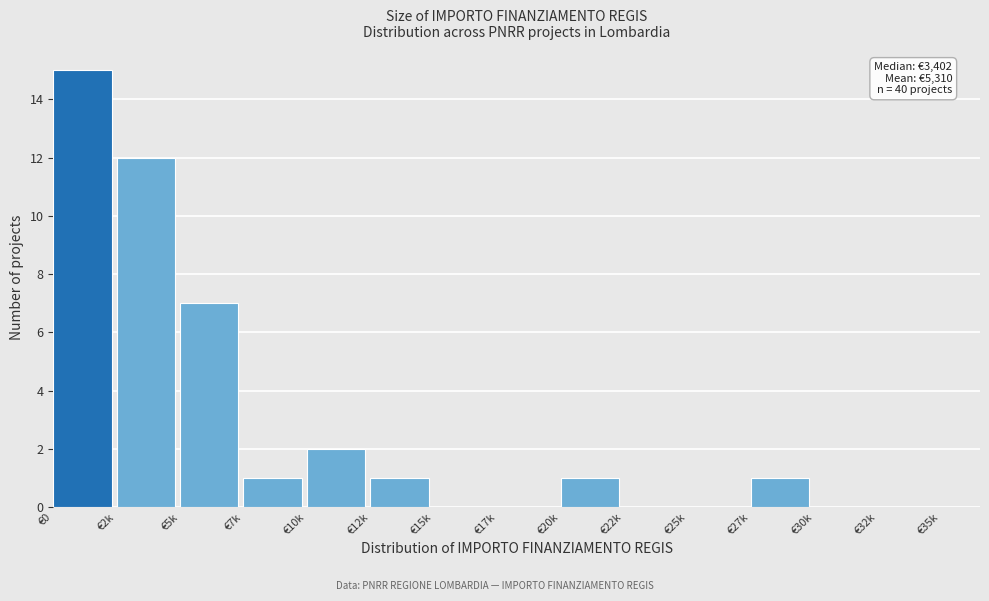

Reading left to right, extract all data points from this chart.

€0=15	€2k=12	€5k=7	€7k=1	€10k=2	€12k=1	€15k=0	€17k=0	€20k=1	€22k=0	€25k=0	€27k=1	€30k=0	€32k=0